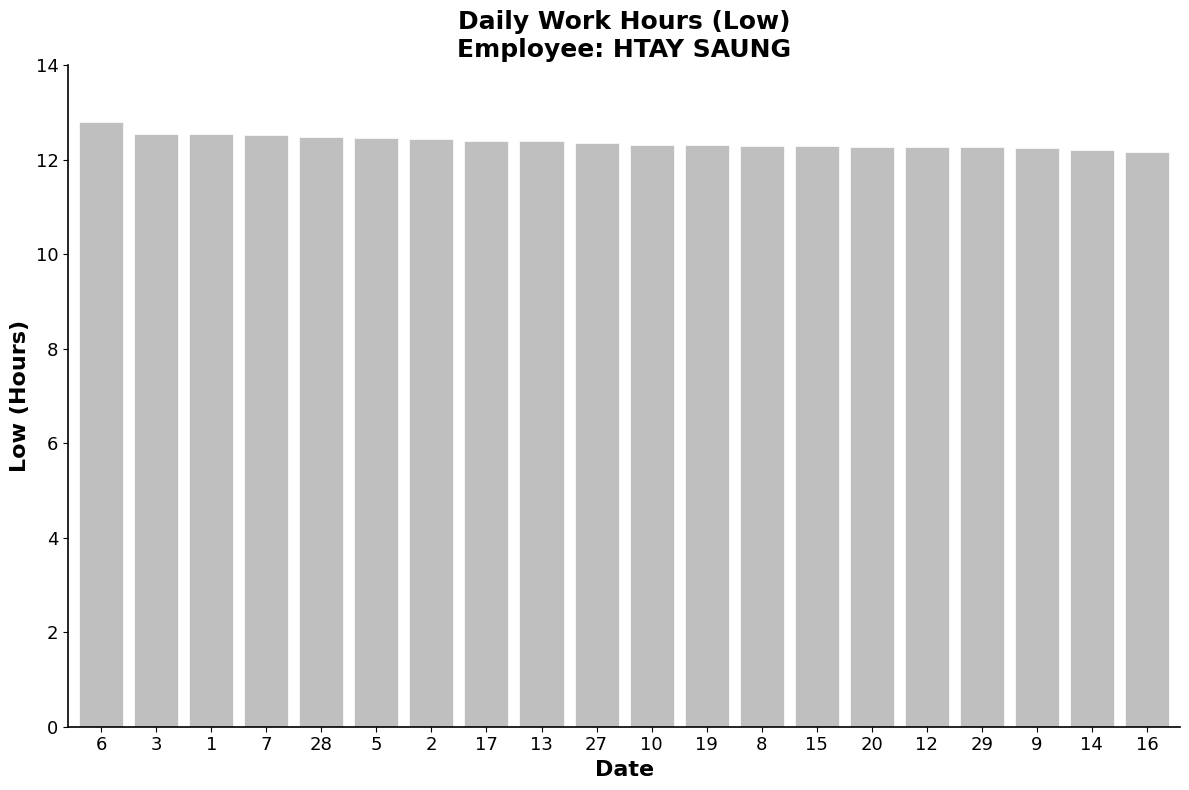

The chart shows a value of 20.4 at 1. True or false?

False